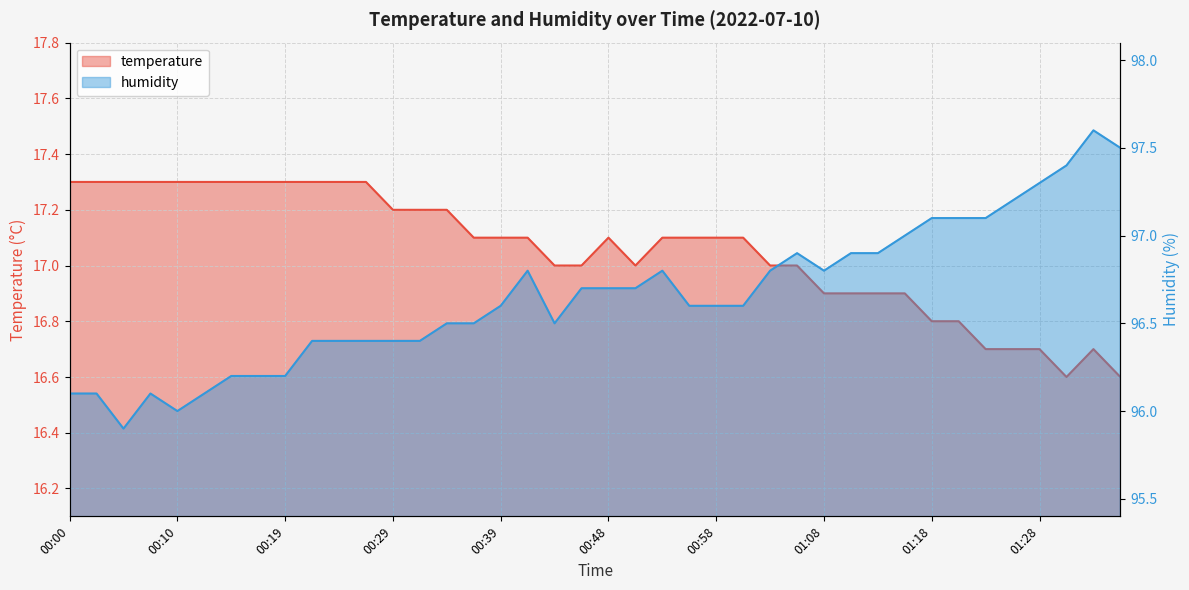

How many lines are shown in the chart?

2